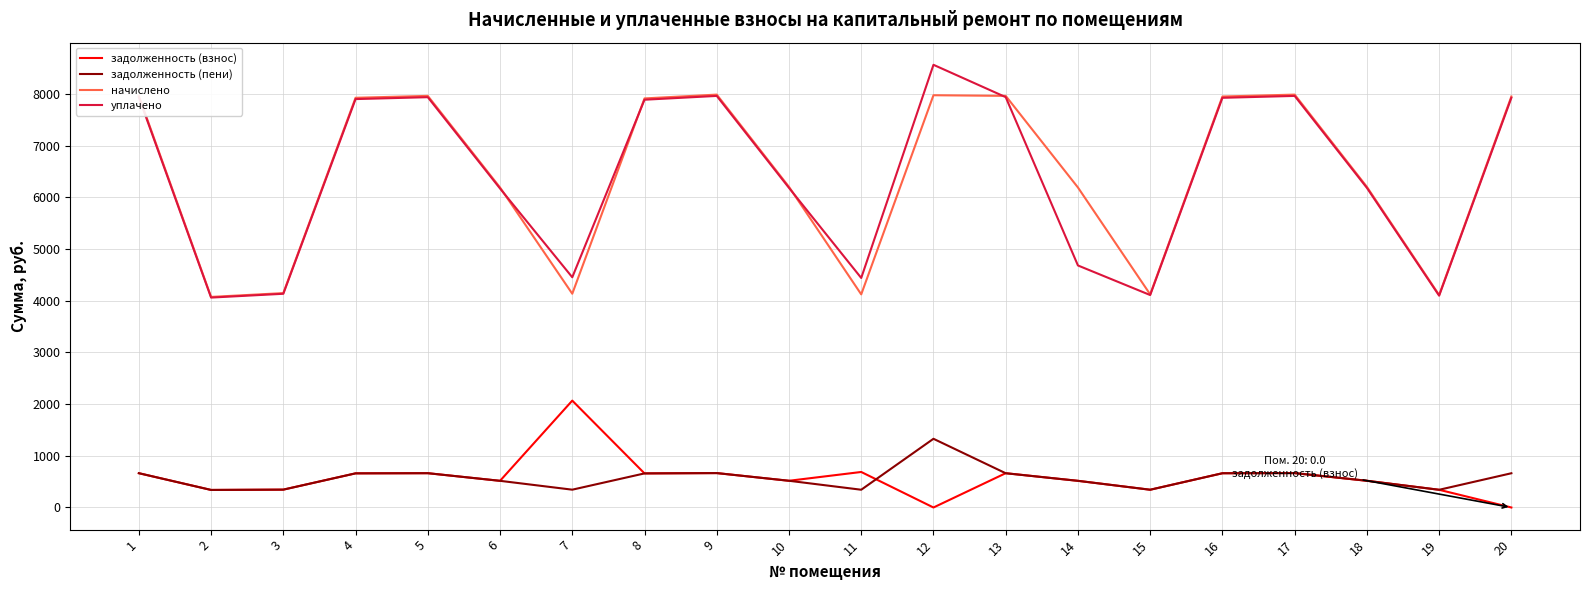

Where does the задолженность (пени) series first go above 659?

1